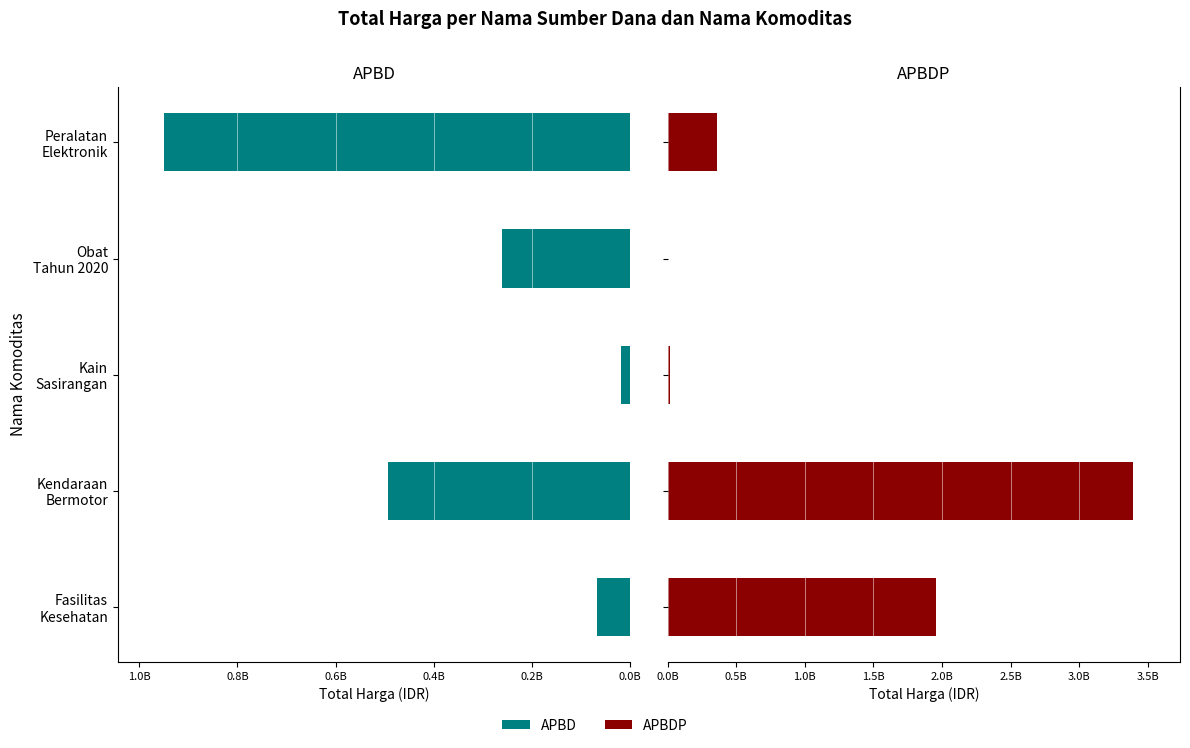

How many bars are there in each group?

2